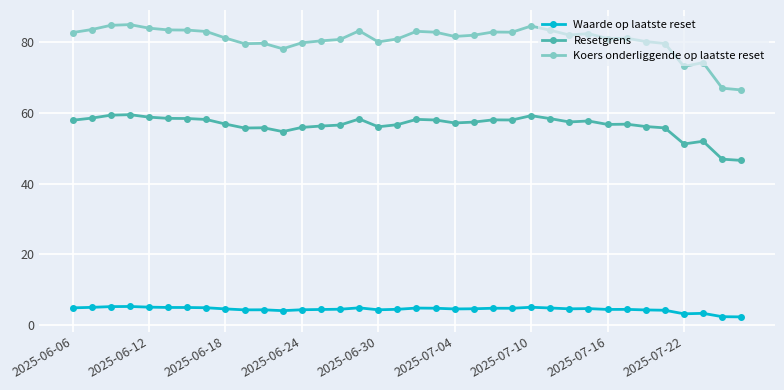

What is the maximum value shown in the chart?

85.0